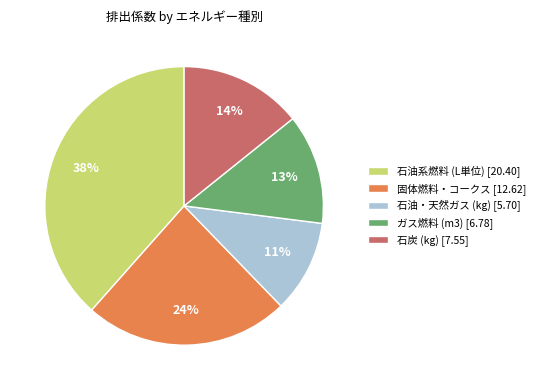

Between ガス燃料 (m3) [6.78] and 石油系燃料 (L単位) [20.40], which is larger?

石油系燃料 (L単位) [20.40]